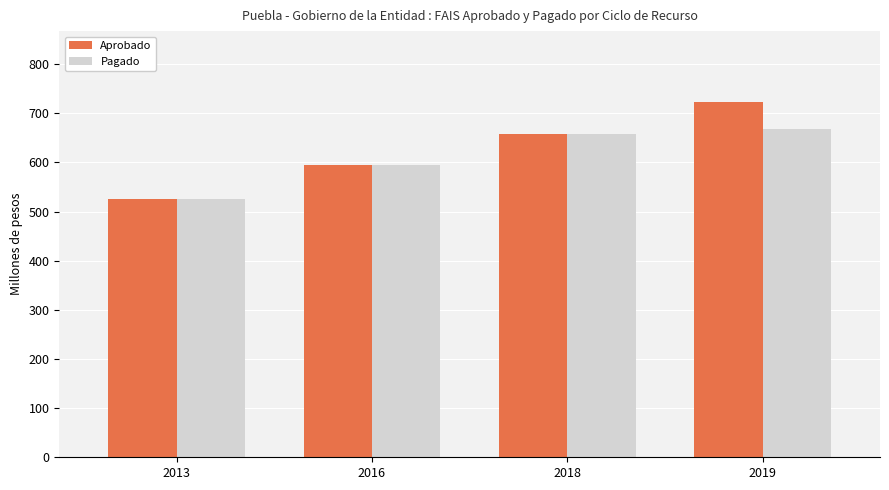

Which series has the largest total across all categories?

Aprobado